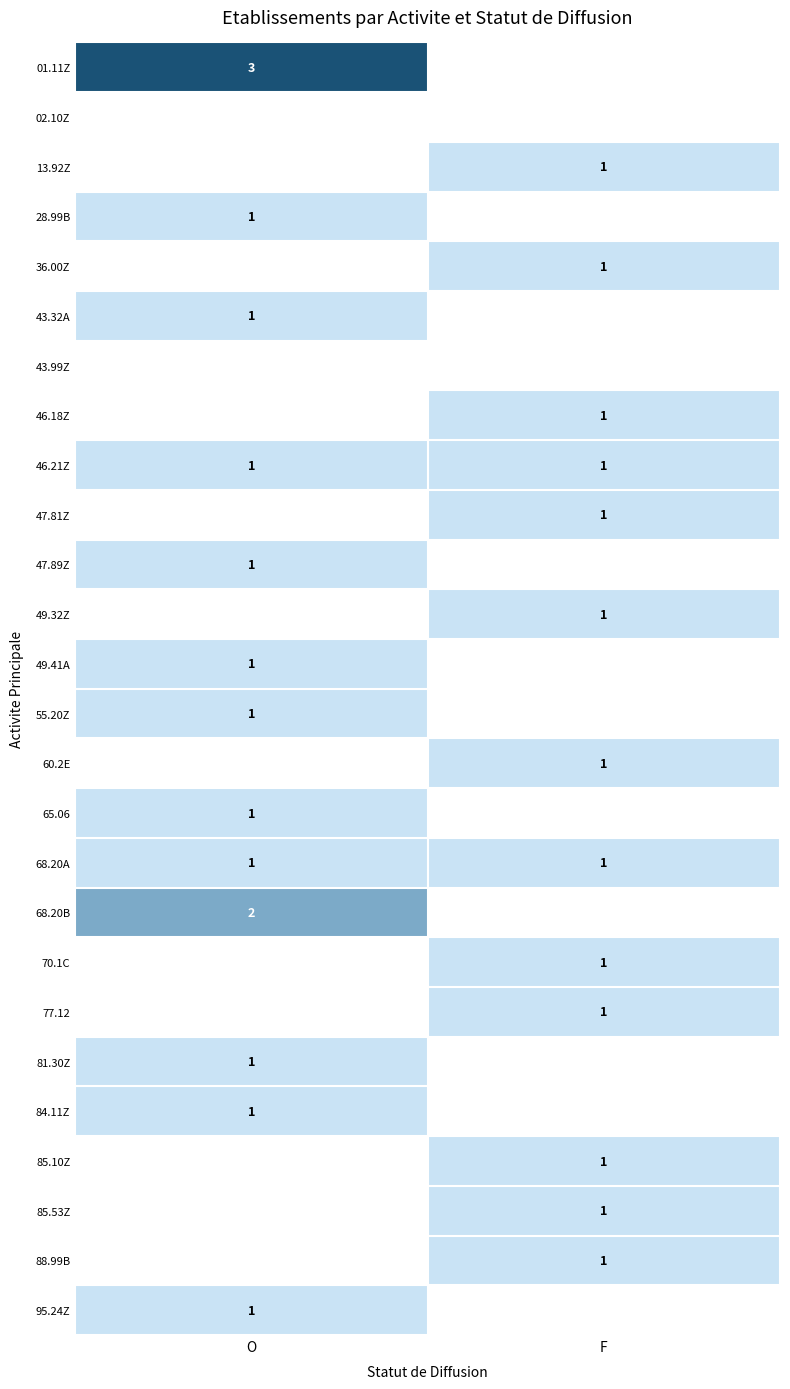

True or false: 68.20A has a value of 1 at O.

True